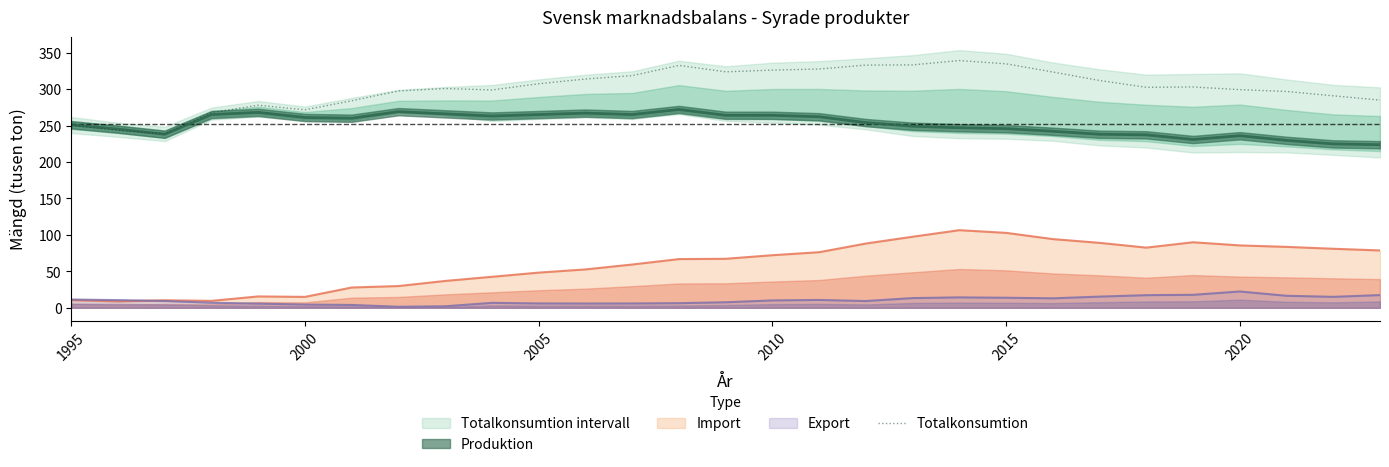

True or false: Export and Totalkonsumtion intersect in this chart.

False